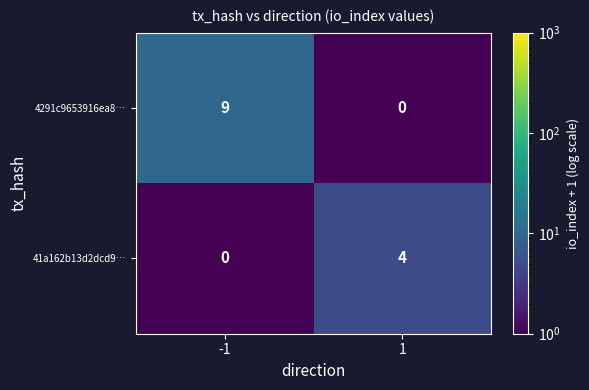

Which series has the widest spread of values?

4291c9653916ea8…